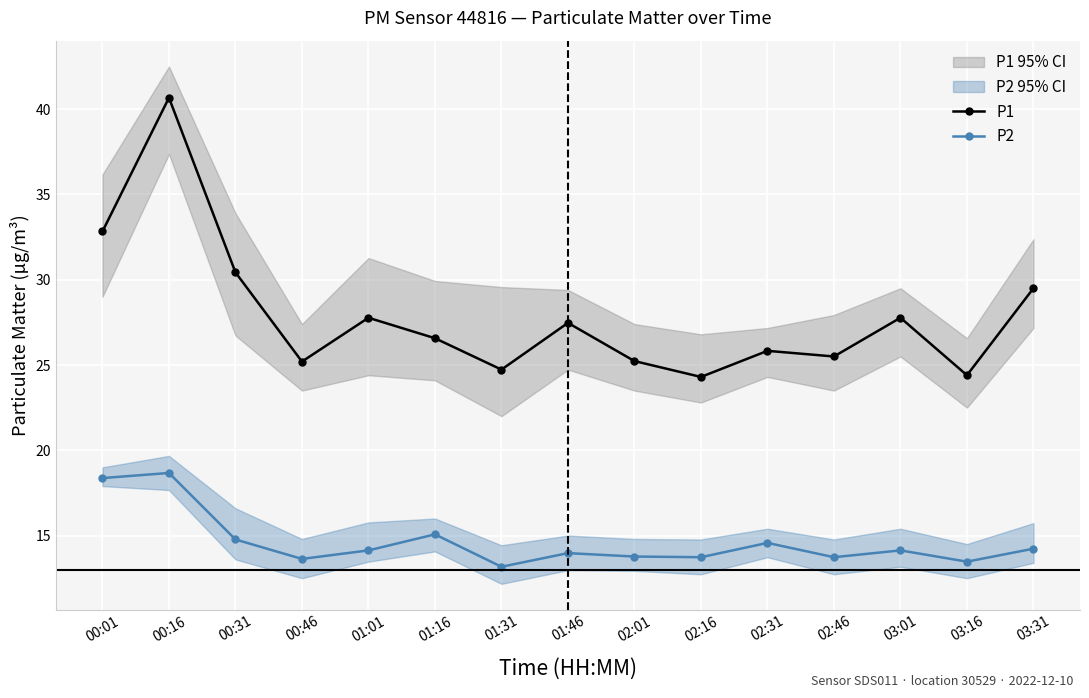

Between 02:01 and 00:31, which is larger?

00:31